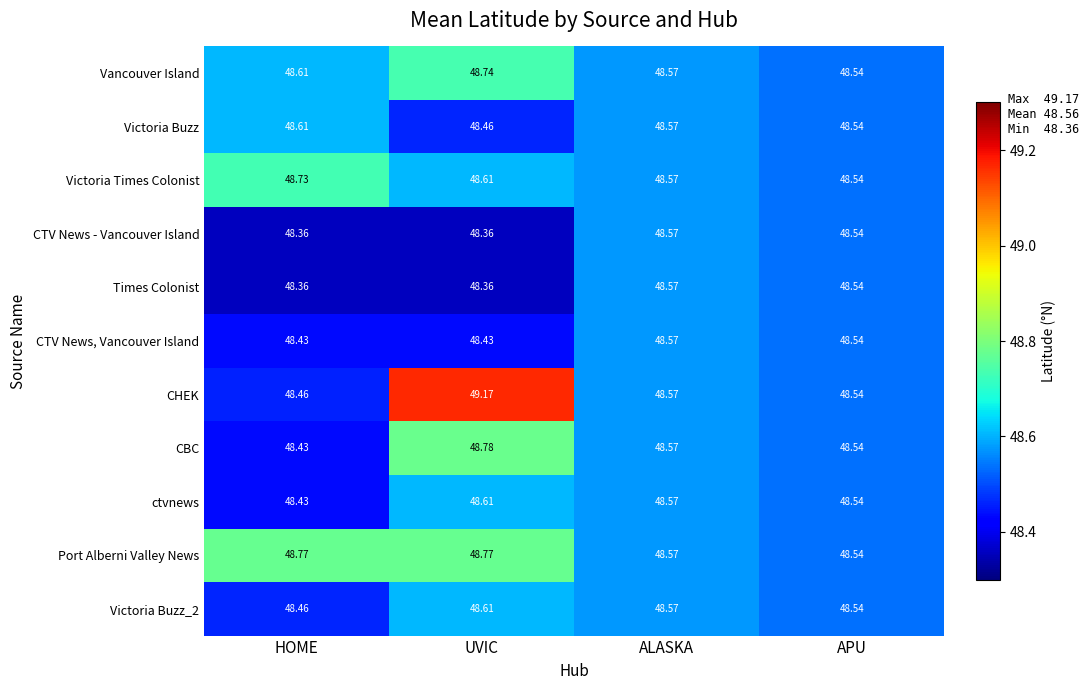

At which category is the sum across all series the highest?

UVIC